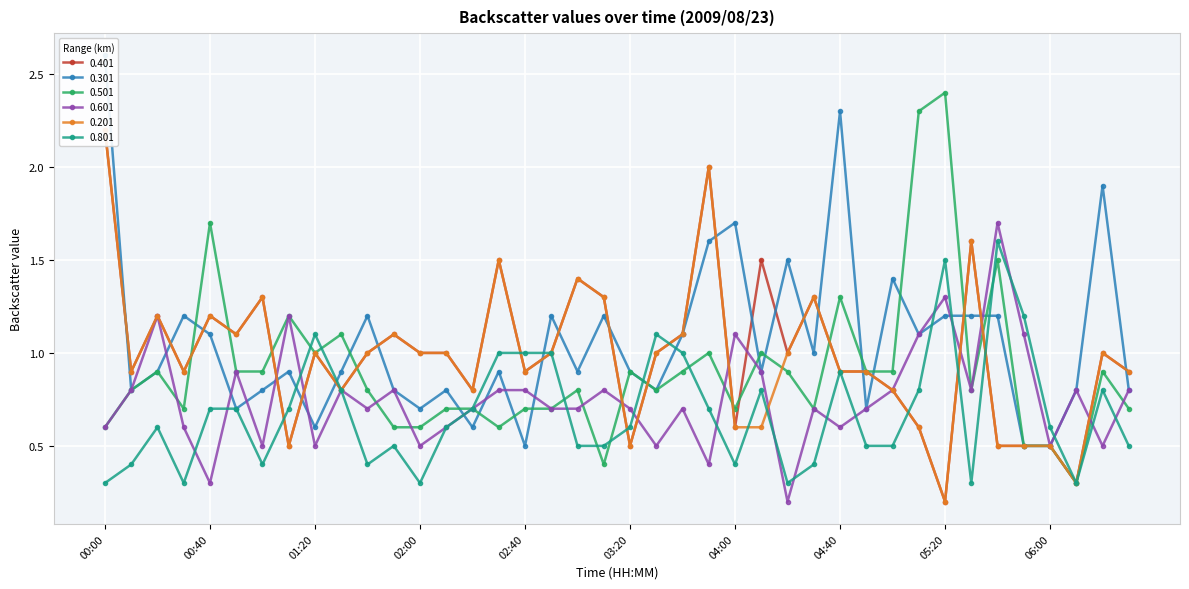

At which category does 0.801 reach its first local peak?

00:20